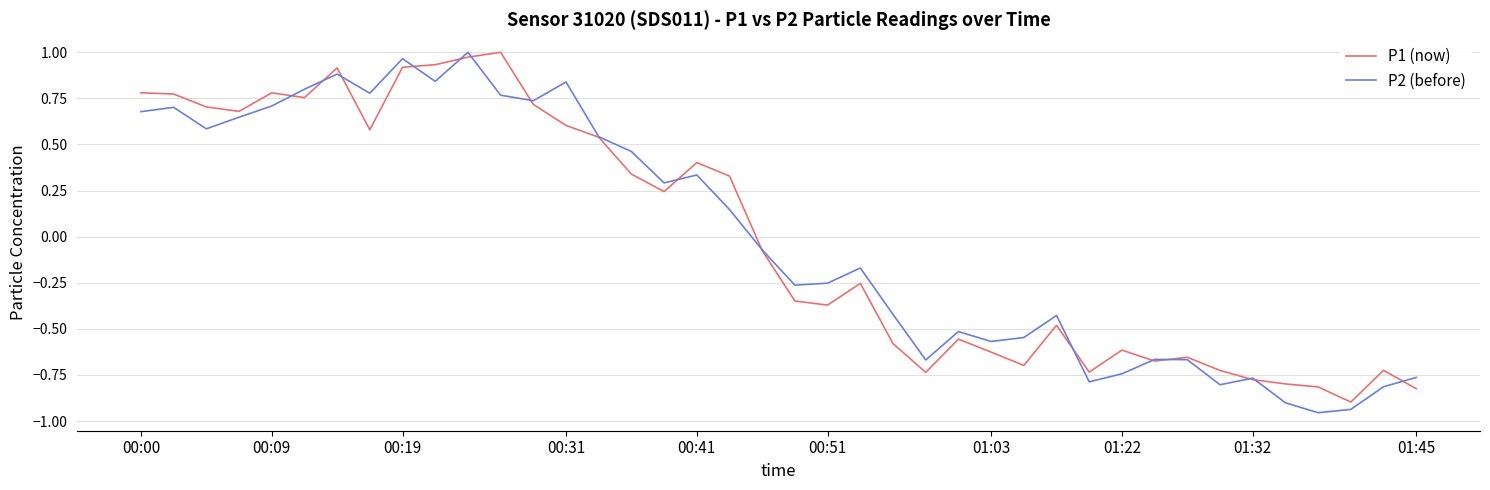

How many values in the P2 (before) series exceed 0?

19